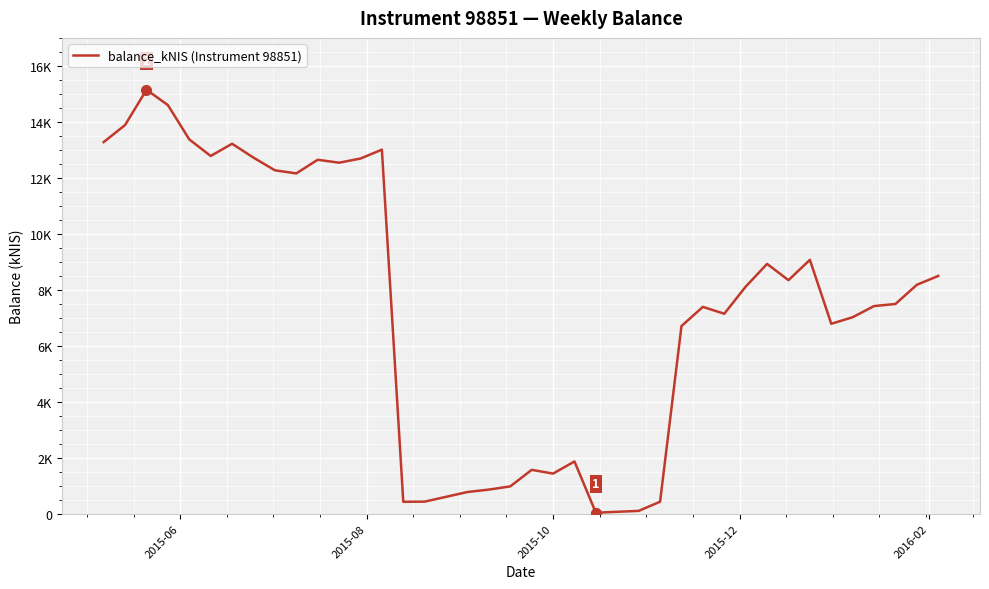

Does the chart display data point markers on the line(s)?

No